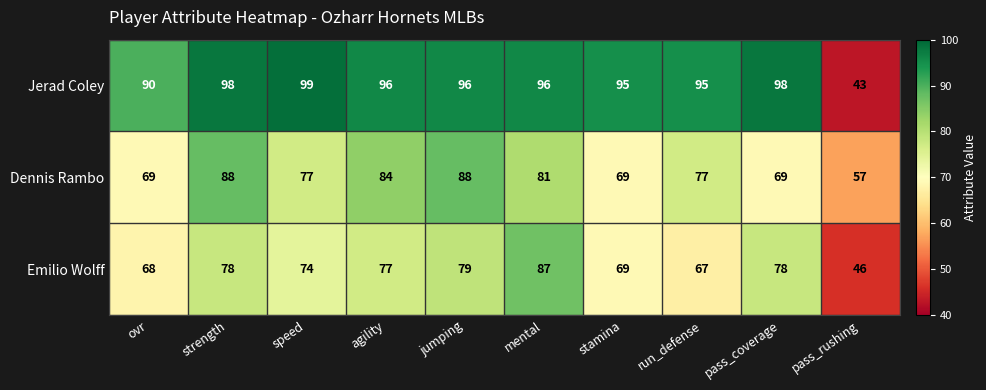

What is the total value across all series at ovr?

227